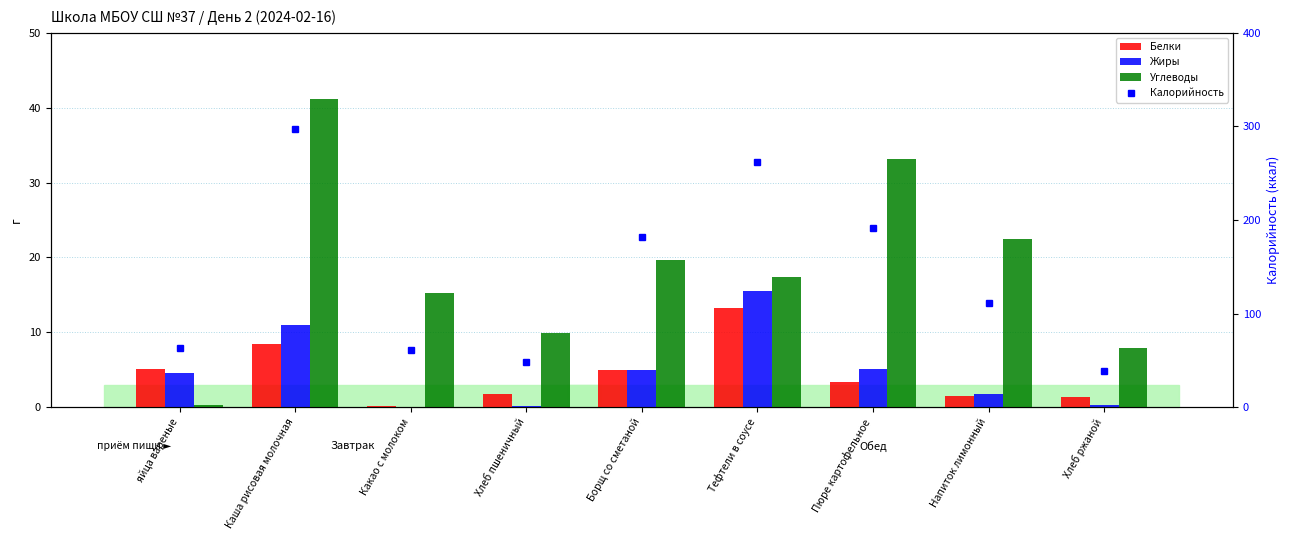

What is the label of the 1st bar from the right?

Хлеб ржаной